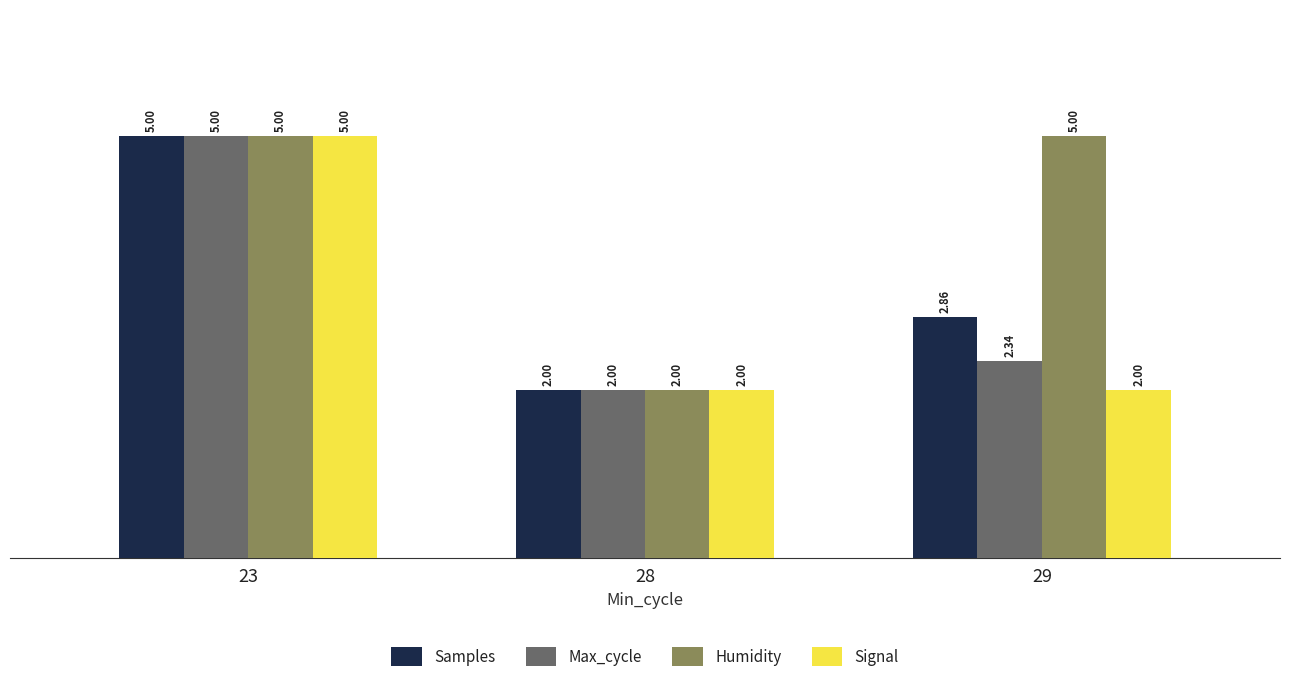

What is the spread (max minus min) of values at 29?

3.0